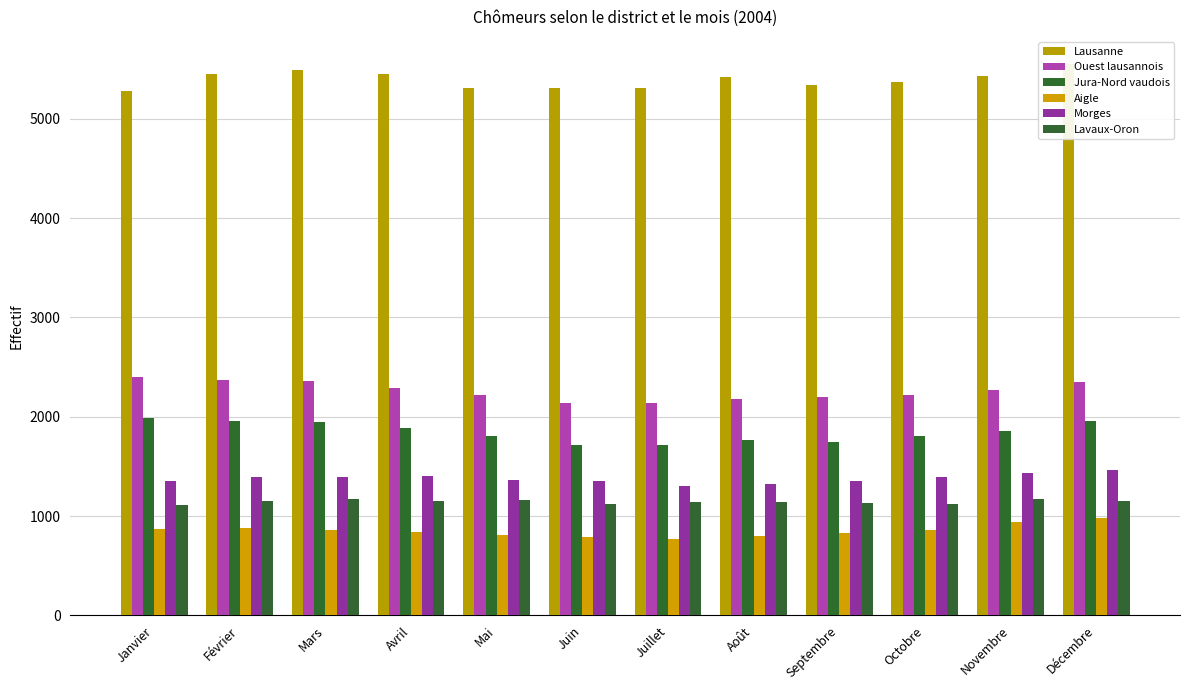

What is the spread (max minus min) of values at Avril?

4611